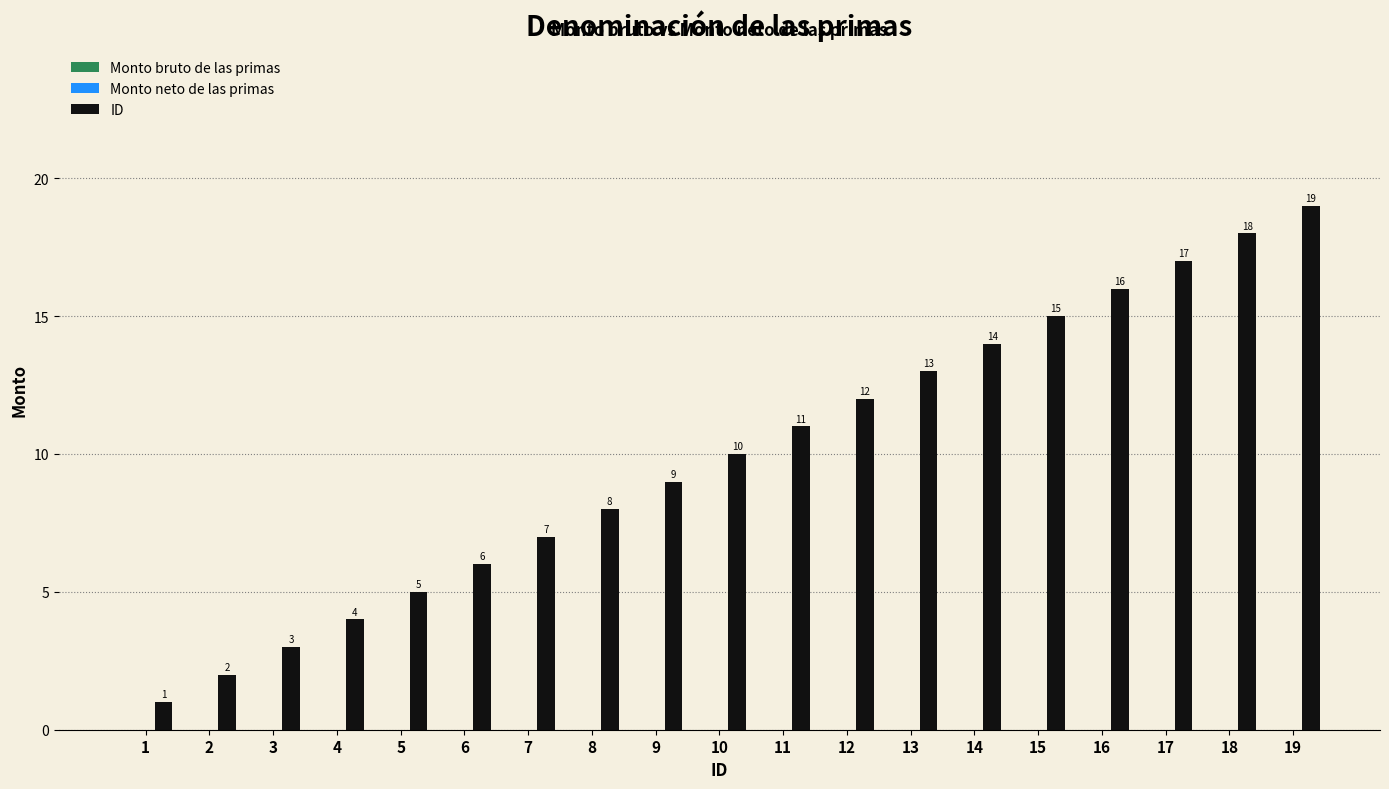

How many bars are there in total?

19